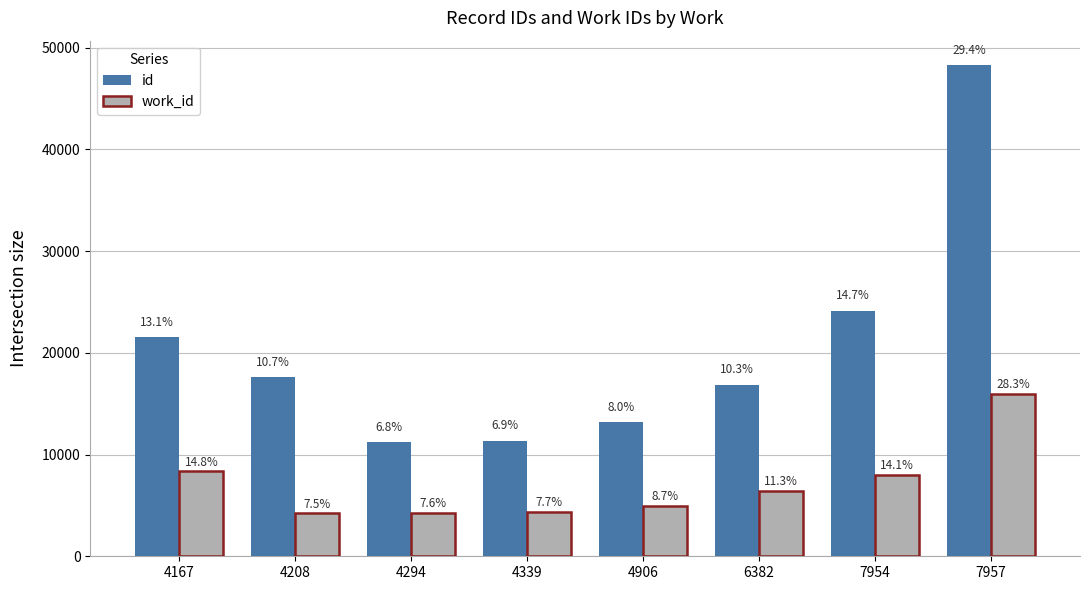

Does the chart contain any negative values?

No